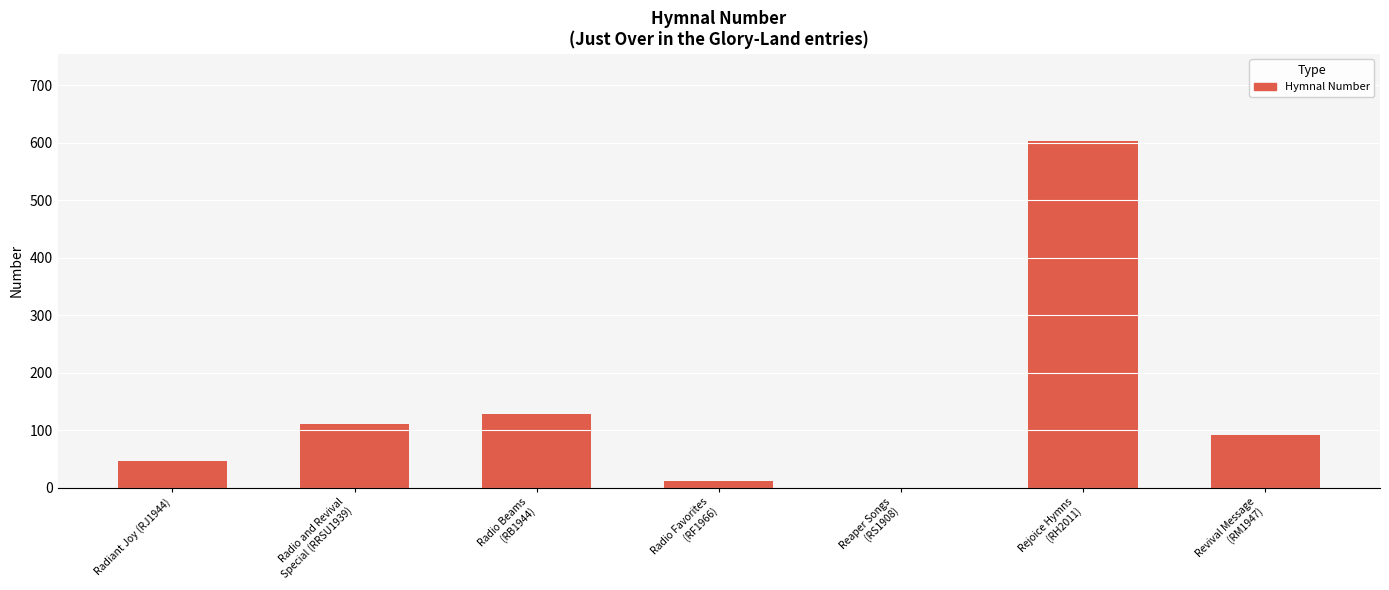

Is it true that the value at Reaper Songs
(RS1908) is 328?

False